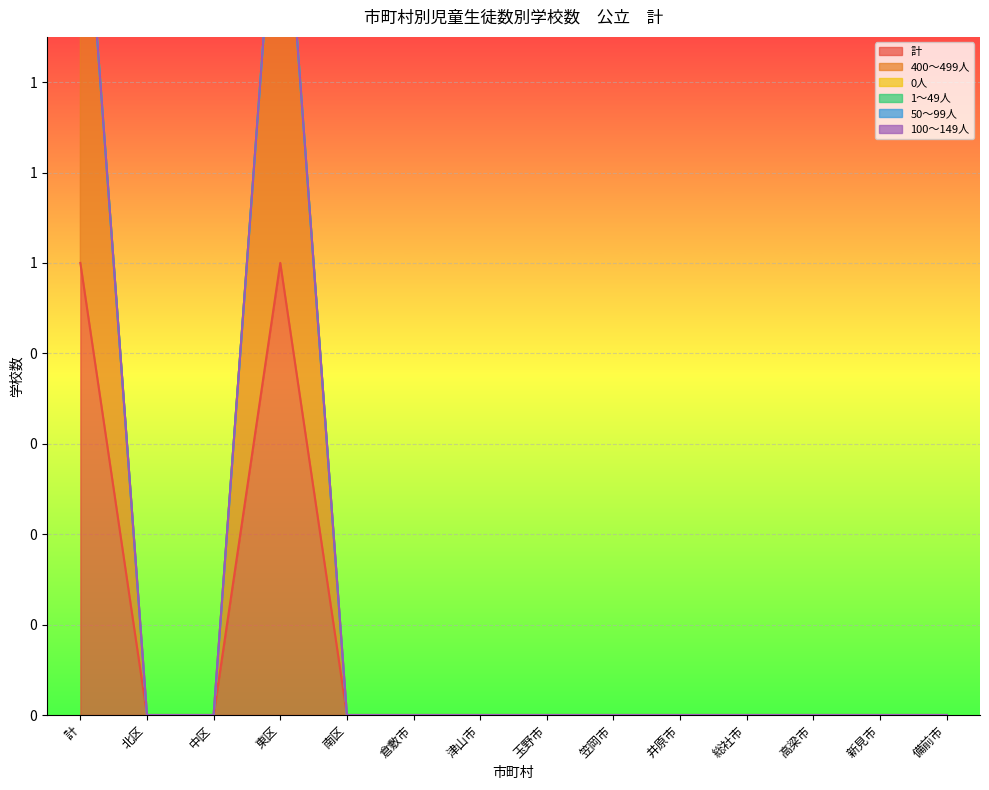

Rank the series by their maximum value, from lowest to highest.

0人, 1～49人, 50～99人, 100～149人, 計, 400～499人